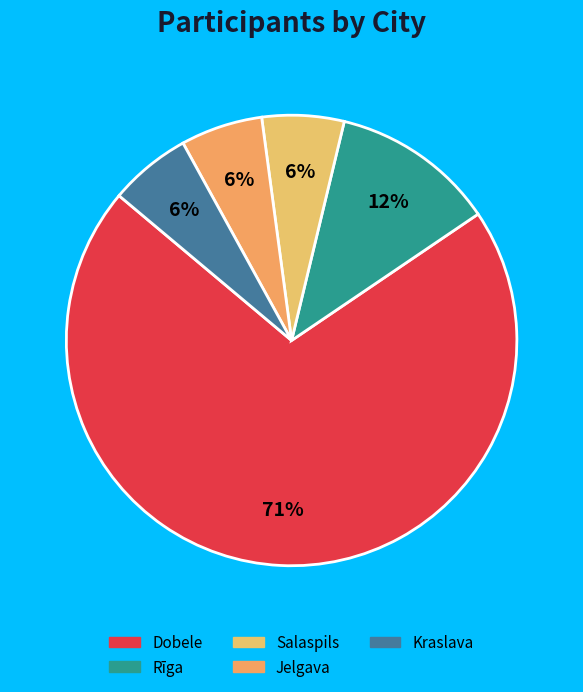

Count the number of slices in the pie.

5